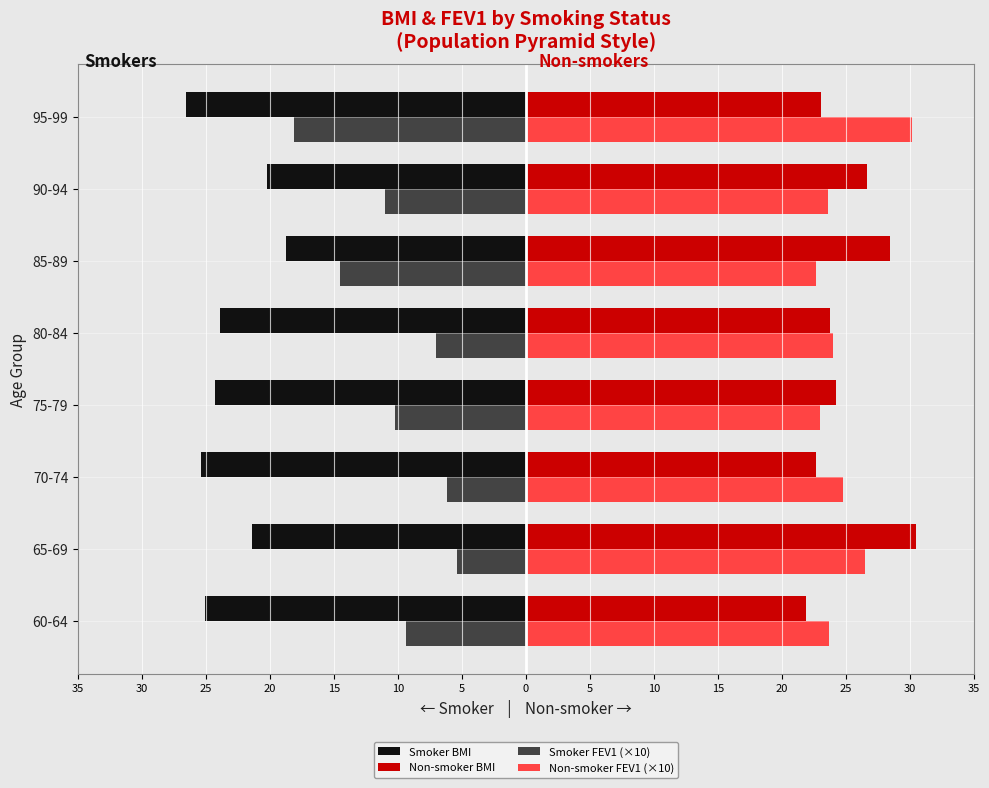

What is the average value of the Smoker BMI series?

-23.2